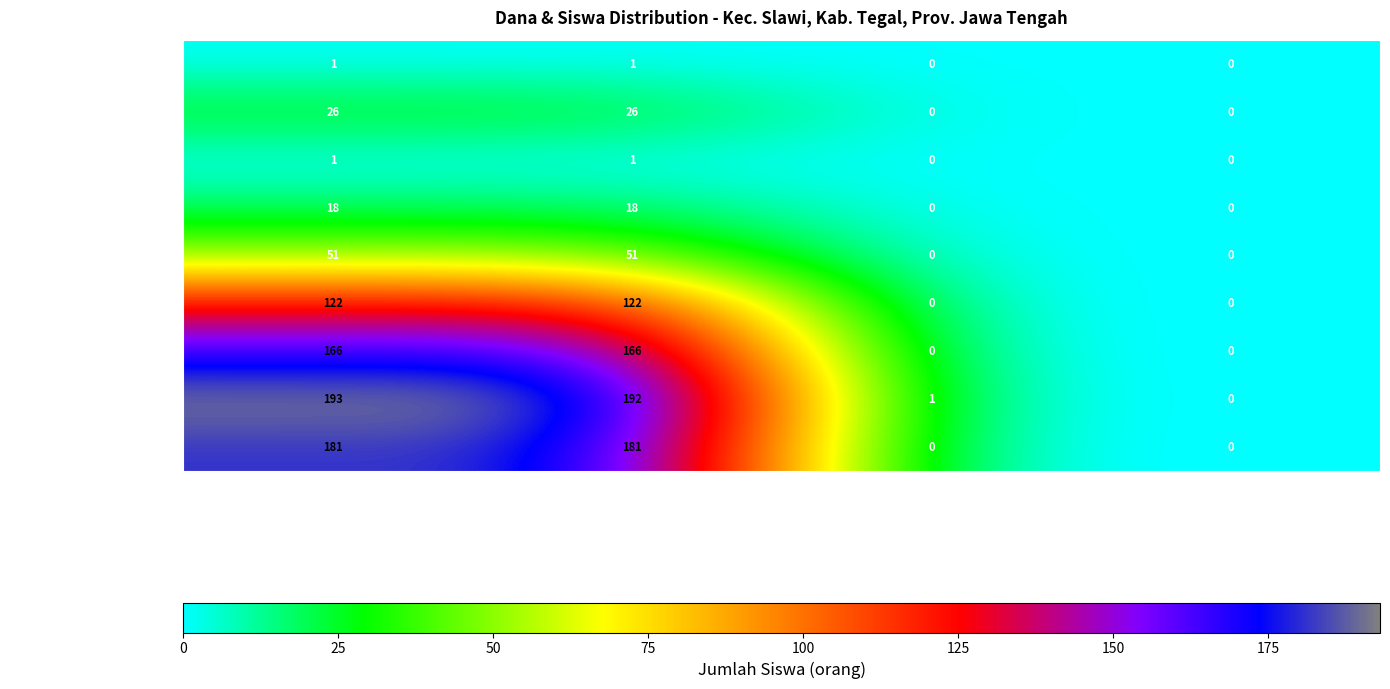

What is the maximum value shown in the chart?

193